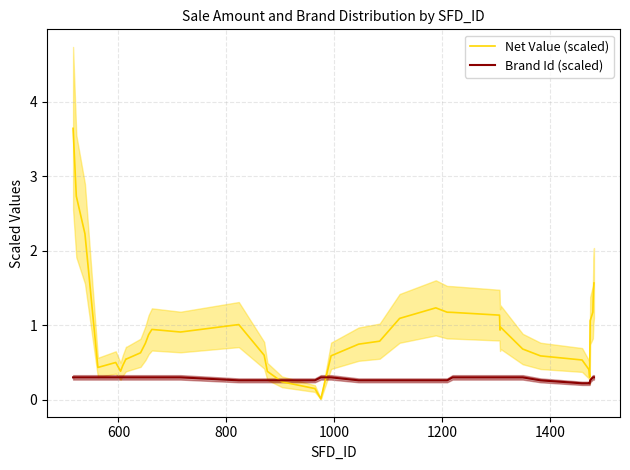

What are all the series names shown in the legend?

Net Value (scaled), Brand Id (scaled)